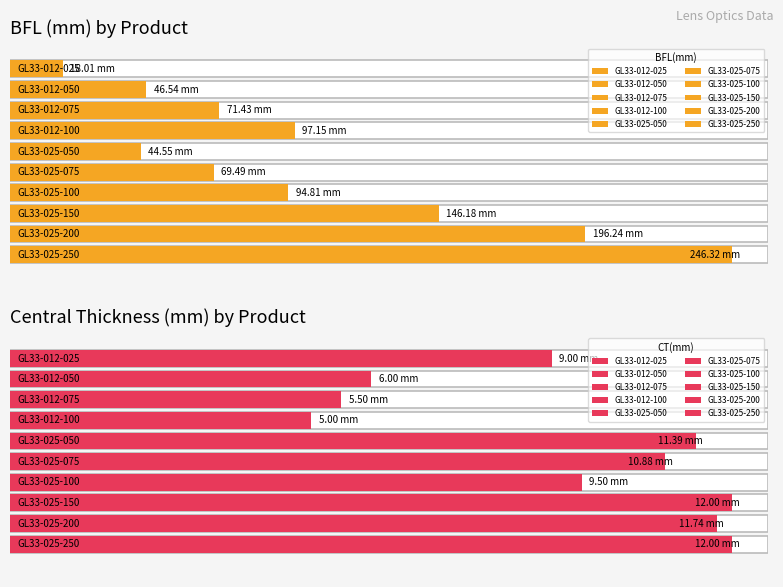

Which series has the largest range (max minus min)?

BFL(mm)